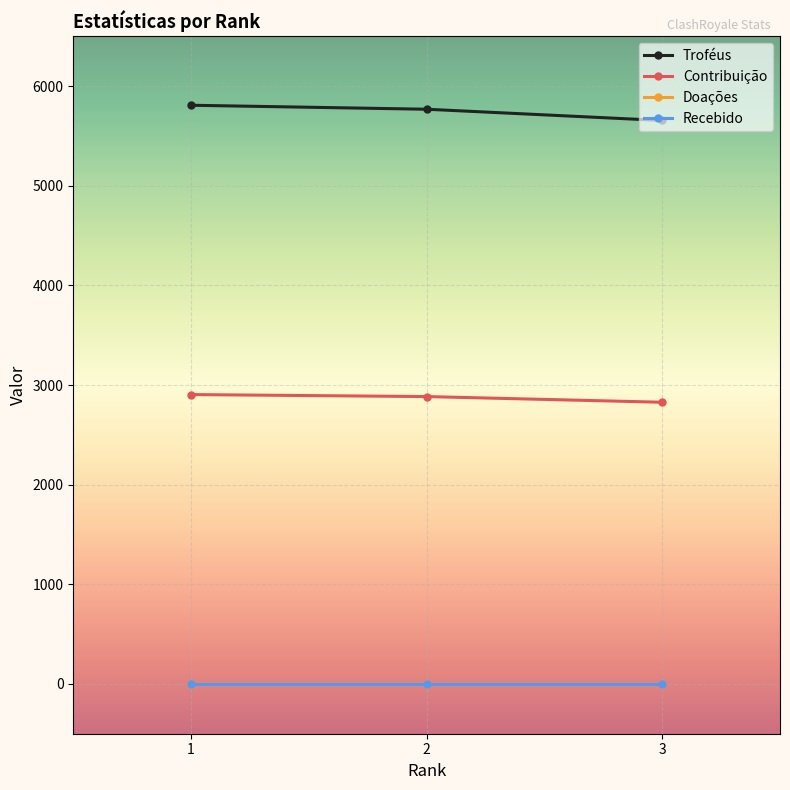

Which series has the largest total across all categories?

Troféus